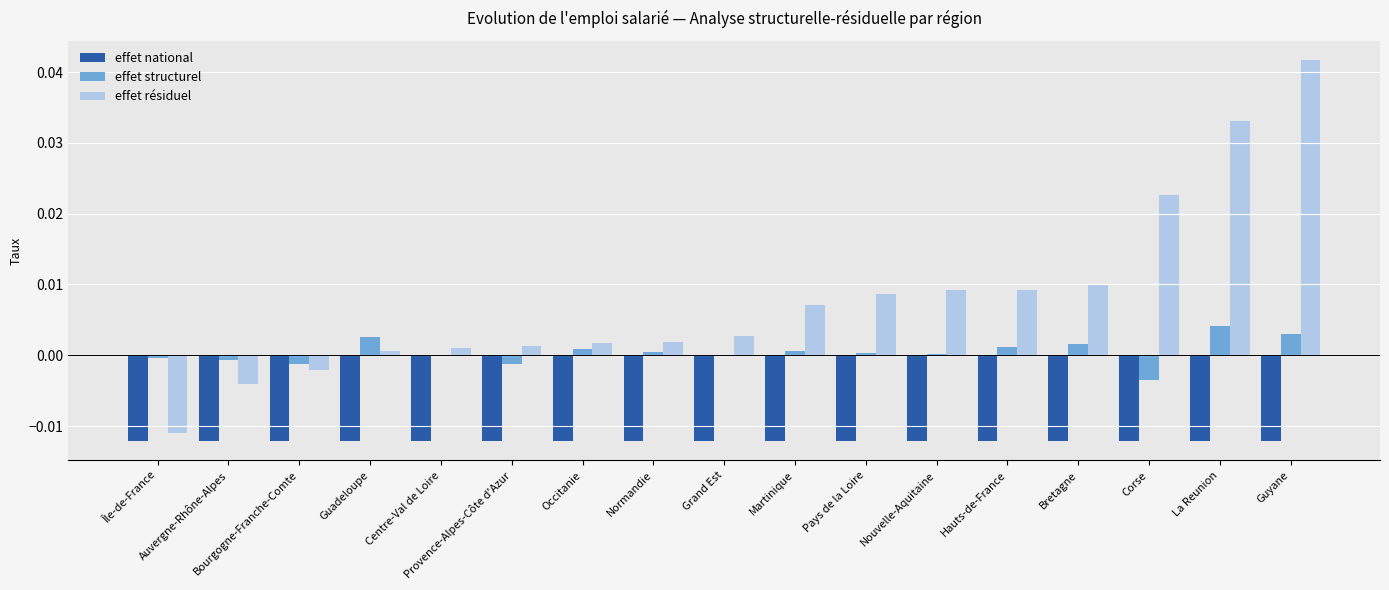

At which category is the sum across all series the highest?

Guyane